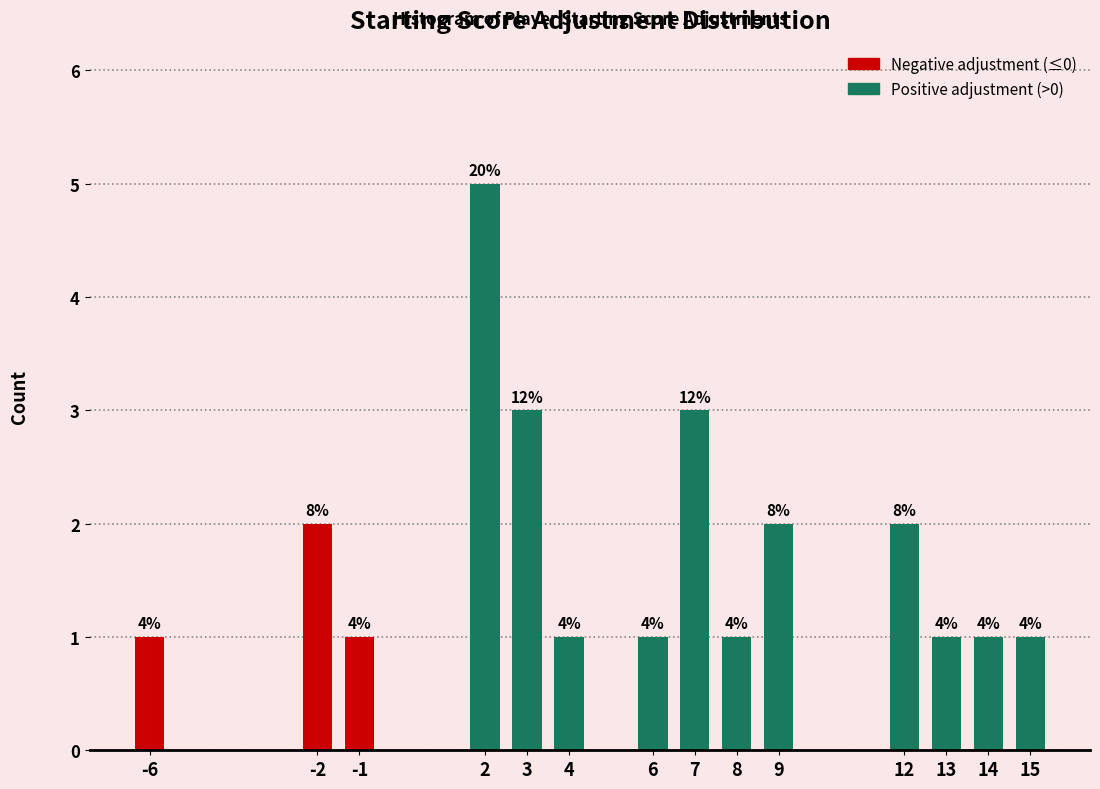

How many bars are there in total?

14